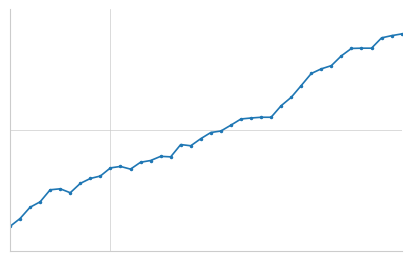

True or false: the data has more than 2 interior local peaks.

True